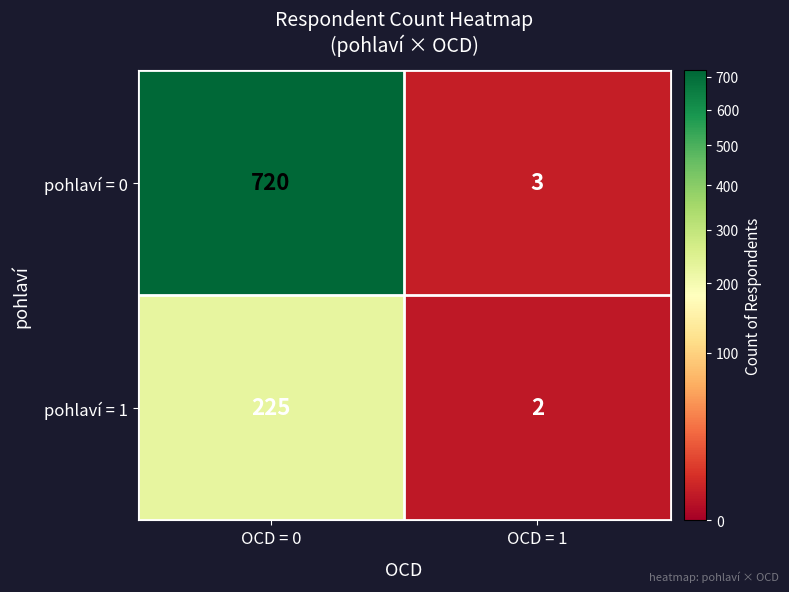

Which series changed the most between OCD = 0 and OCD = 1?

pohlaví = 0